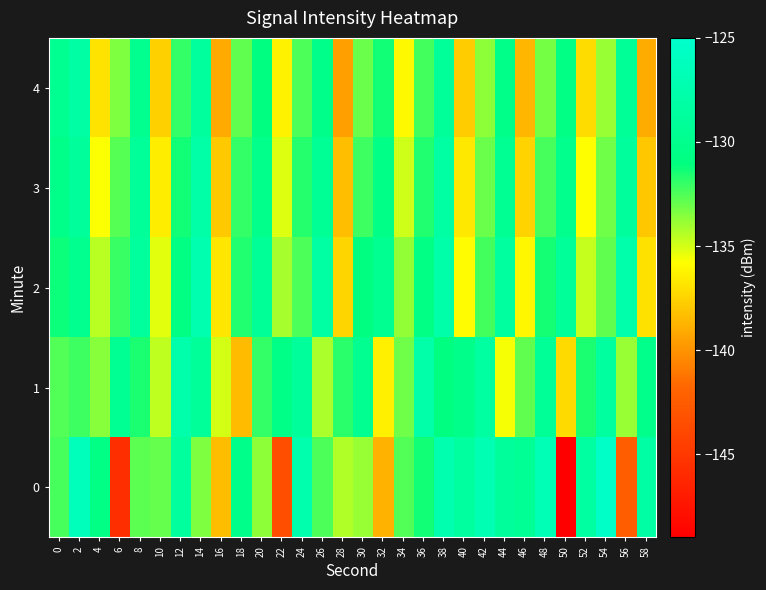

Count the number of data series in this chart.

5